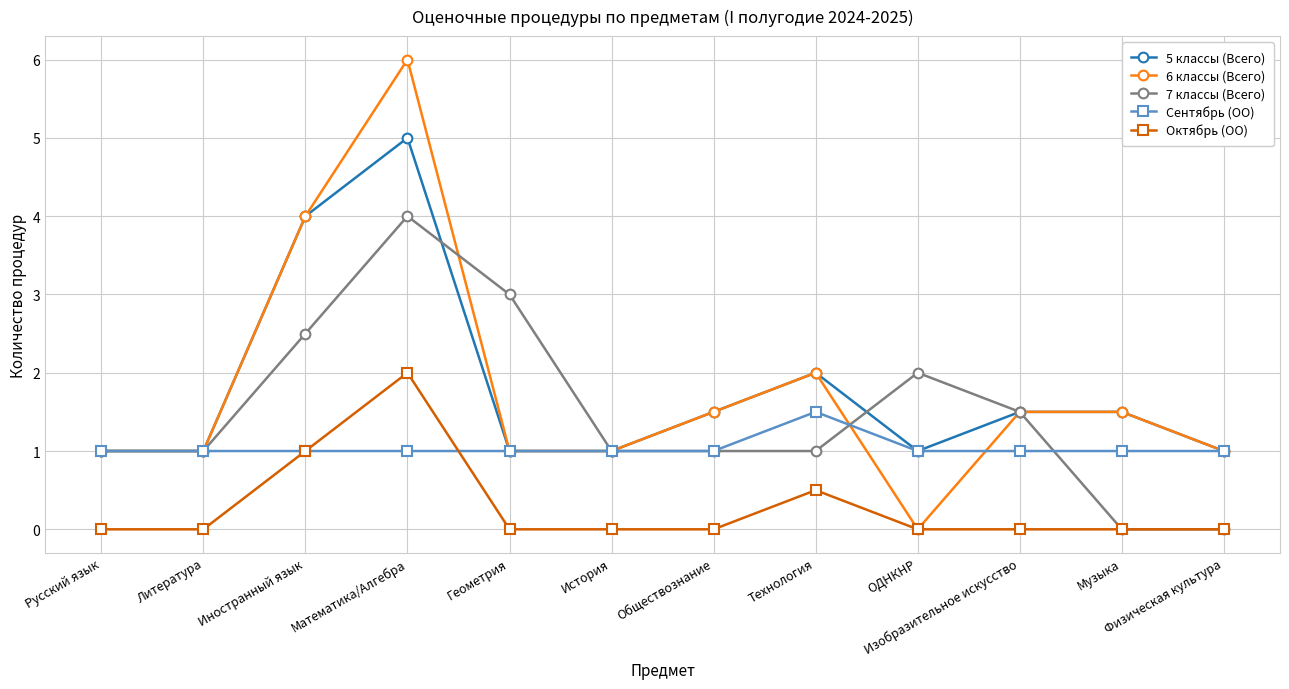

Rank the series by their maximum value, from lowest to highest.

Сентябрь (ОО), Октябрь (ОО), 7 классы (Всего), 5 классы (Всего), 6 классы (Всего)